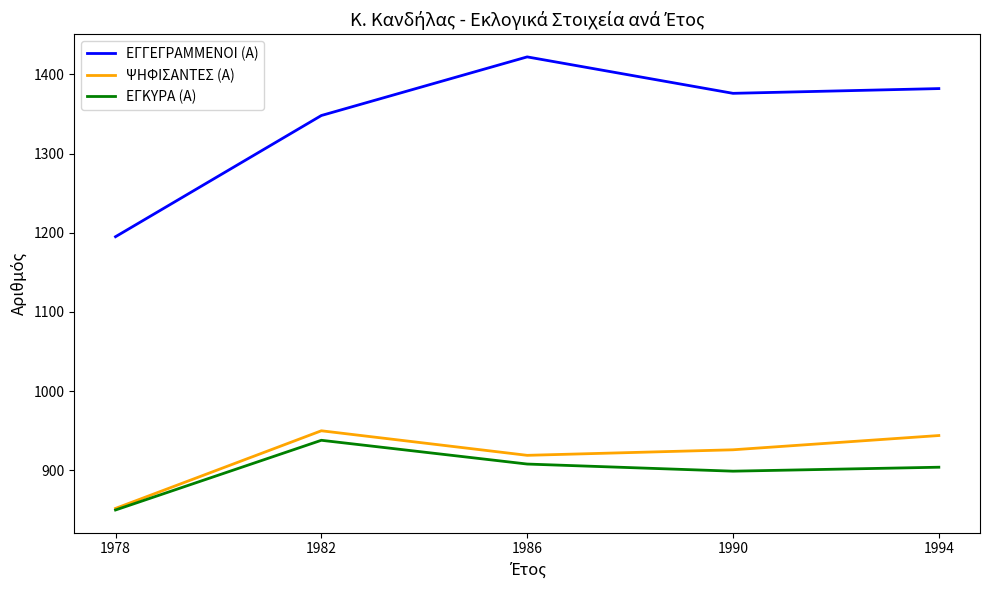

What is the difference between the maximum and second lowest values in the ΨΗΦΙΣΑΝΤΕΣ (Α) series?

31